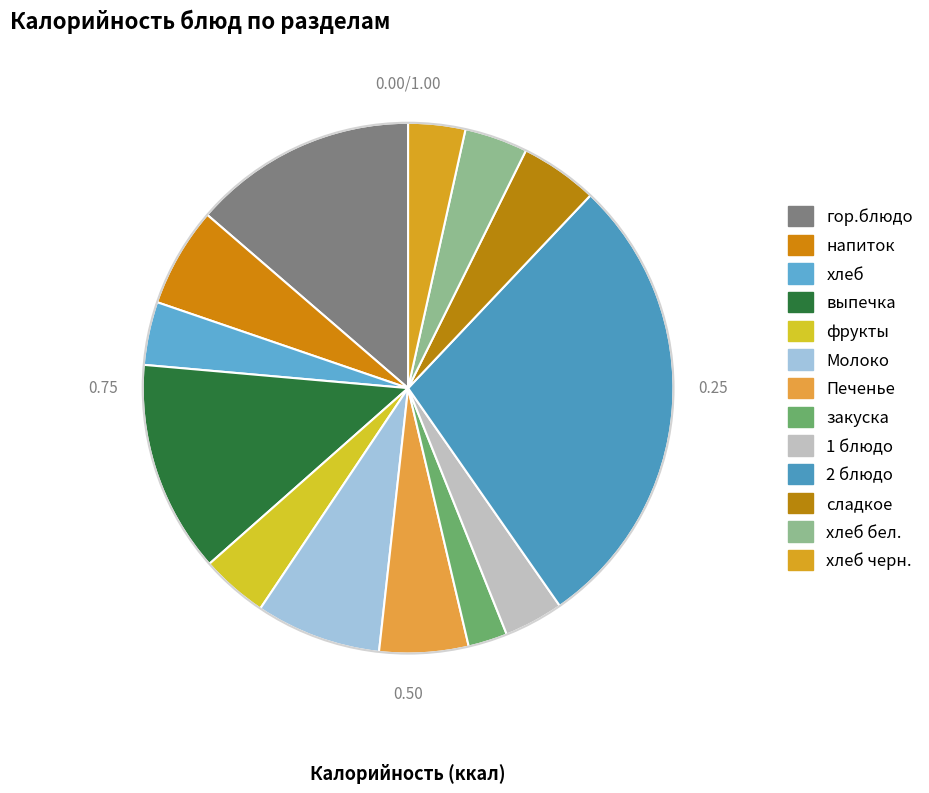

To the nearest percent, what percentage of the pie is хлеб черн.?

3%